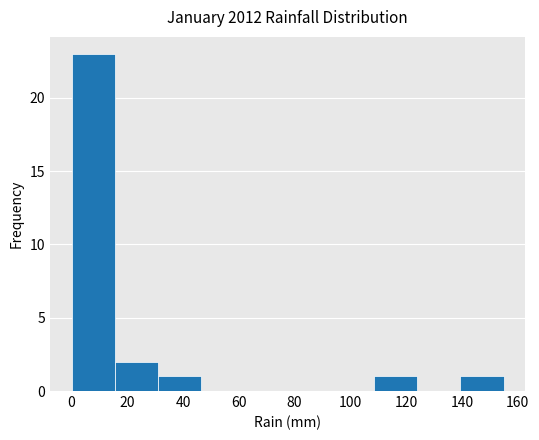

How tall is the bar that spans 15.5 to 31.0 on the x-axis? Neither the bar edges nor the heights are printed on the chart, so give them approximately, as read against the axes.

2